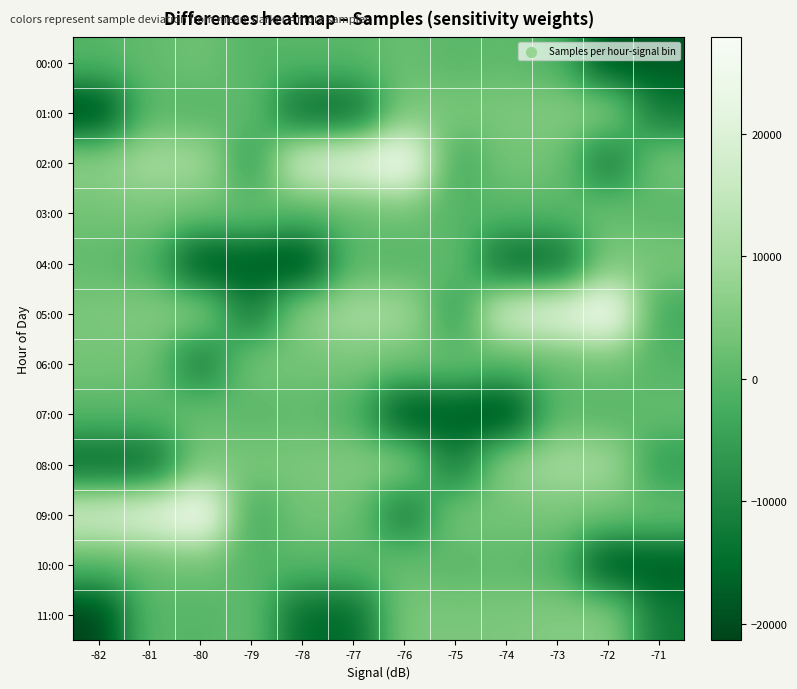

Reading left to right, list all the values displayed in this chart.

00:00: -82=-204.6	-81=1130.4	-80=2780.4	-79=-577.6	-78=116.4	-77=33.4	-76=2117.4	-75=-27.6	-74=975.4	-73=-1120.6	-72=-19380.6	-71=-18088.6
01:00: -82=-21381.6	-81=532.4	-80=-646.6	-79=1649.4	-78=-15455.6	-77=-15367.6	-76=4380.4	-75=4114.4	-74=4320.4	-73=5270.4	-72=5982.4	-71=-12505.6
02:00: -82=6826.4	-81=10244.4	-80=9915.4	-79=-5857.6	-78=18090.4	-77=21430.4	-76=27885.4	-75=-3535.6	-74=3380.4	-73=3034.4	-72=-12402.6	-71=3969.4
03:00: -82=3074.4	-81=4041.4	-80=2781.4	-79=2258.4	-78=-204.6	-77=1130.4	-76=2780.4	-75=-577.6	-74=116.4	-73=33.4	-72=2117.4	-71=-27.6
04:00: -82=975.4	-81=-1120.6	-80=-19380.6	-79=-18088.6	-78=-21381.6	-77=532.4	-76=-646.6	-75=1649.4	-74=-15455.6	-73=-15367.6	-72=4380.4	-71=4114.4
05:00: -82=4320.4	-81=5270.4	-80=5982.4	-79=-12505.6	-78=6826.4	-77=10244.4	-76=9915.4	-75=-5857.6	-74=18090.4	-73=21430.4	-72=27885.4	-71=-3535.6
06:00: -82=3380.4	-81=3034.4	-80=-12402.6	-79=3969.4	-78=3074.4	-77=4041.4	-76=2781.4	-75=2258.4	-74=-204.6	-73=1130.4	-72=2780.4	-71=-577.6
07:00: -82=116.4	-81=33.4	-80=2117.4	-79=-27.6	-78=975.4	-77=-1120.6	-76=-19380.6	-75=-18088.6	-74=-21381.6	-73=532.4	-72=-646.6	-71=1649.4
08:00: -82=-15455.6	-81=-15367.6	-80=4380.4	-79=4114.4	-78=4320.4	-77=5270.4	-76=5982.4	-75=-12505.6	-74=6826.4	-73=10244.4	-72=9915.4	-71=-5857.6
09:00: -82=18090.4	-81=21430.4	-80=27885.4	-79=-3535.6	-78=3380.4	-77=3034.4	-76=-12402.6	-75=3969.4	-74=3074.4	-73=4041.4	-72=2781.4	-71=2258.4
10:00: -82=-204.6	-81=1130.4	-80=2780.4	-79=-577.6	-78=116.4	-77=33.4	-76=2117.4	-75=-27.6	-74=975.4	-73=-1120.6	-72=-19380.6	-71=-18088.6
11:00: -82=-21381.6	-81=532.4	-80=-646.6	-79=1649.4	-78=-15455.6	-77=-15367.6	-76=4380.4	-75=4114.4	-74=4320.4	-73=5270.4	-72=5982.4	-71=-12505.6